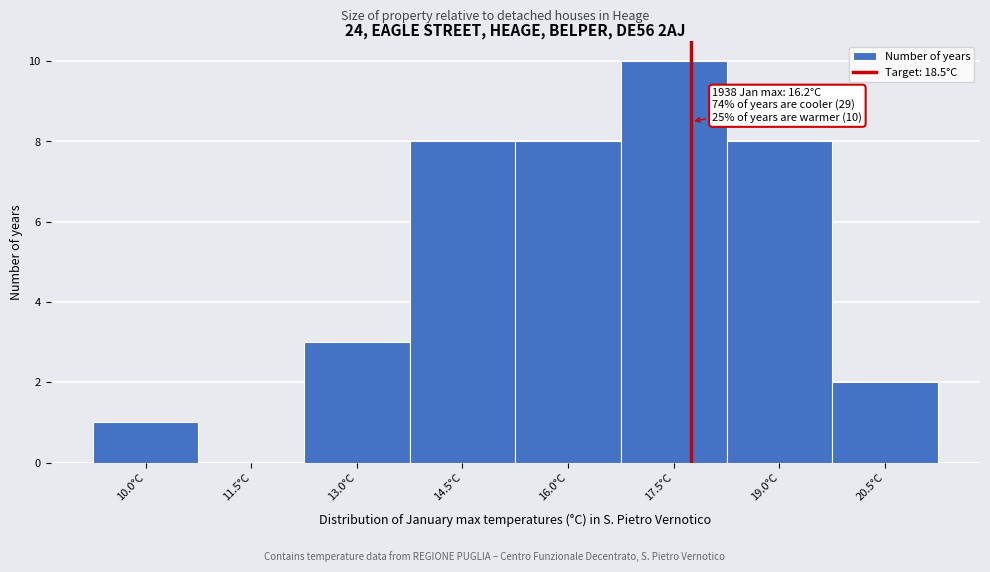

Reading left to right, what are all the values shown in this chart?

10.0°C=1	11.5°C=0	13.0°C=3	14.5°C=8	16.0°C=8	17.5°C=10	19.0°C=8	20.5°C=2